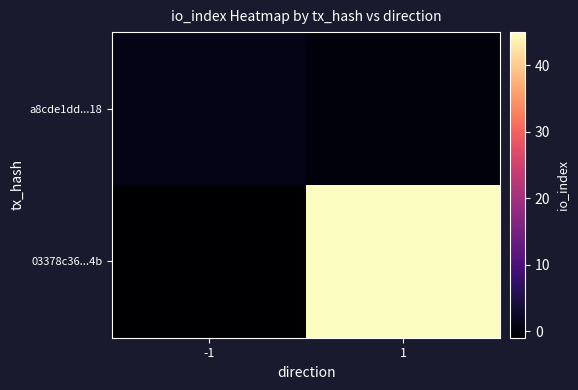

Reading left to right, extract all data points from this chart.

03378c36...4b: -1=-1	1=45
a8cde1dd...18: -1=1	1=0